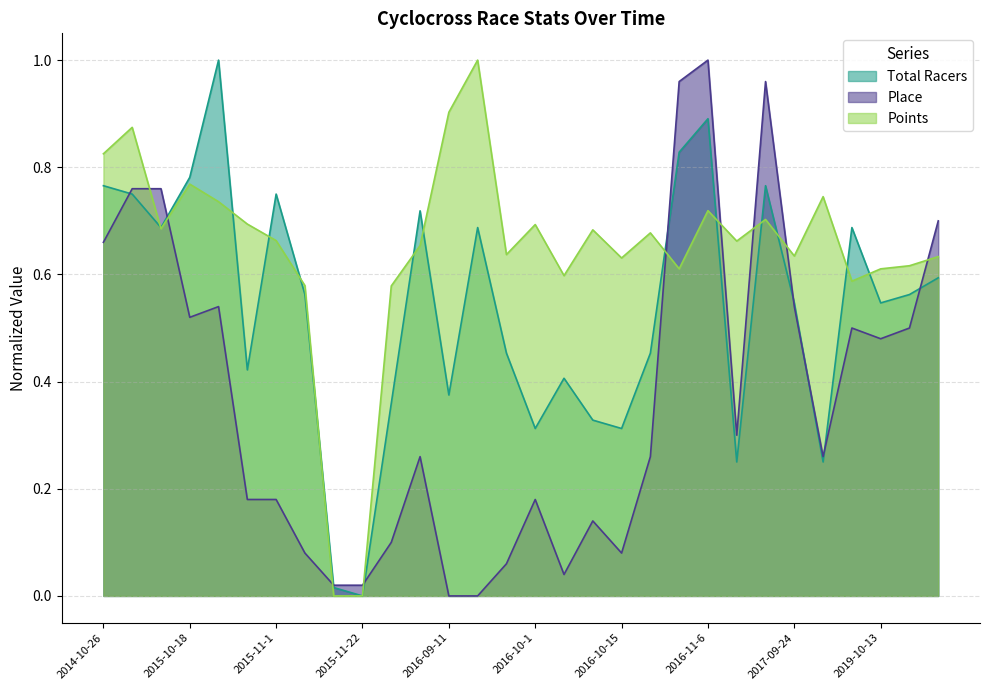

How many values in the Total Racers series exceed 0?

29